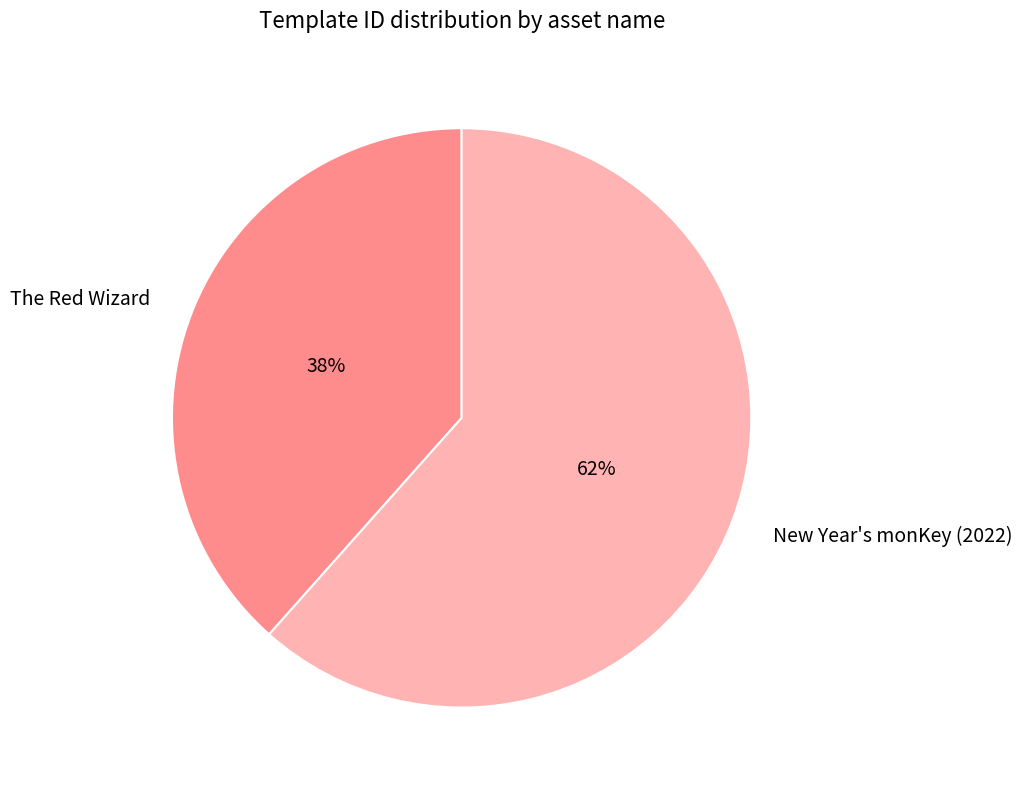

Is the sum of The Red Wizard and New Year's monKey (2022) greater than half?

Yes